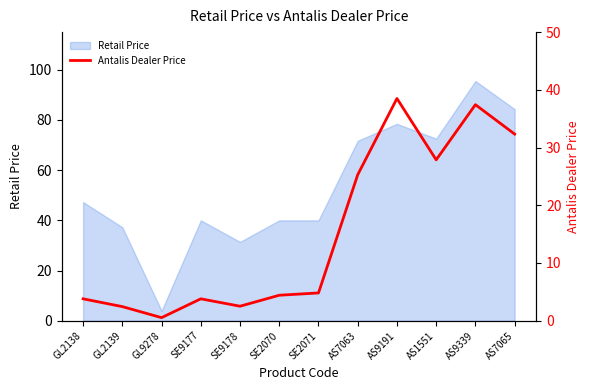

What is the lowest value of the Retail Price series?

3.9